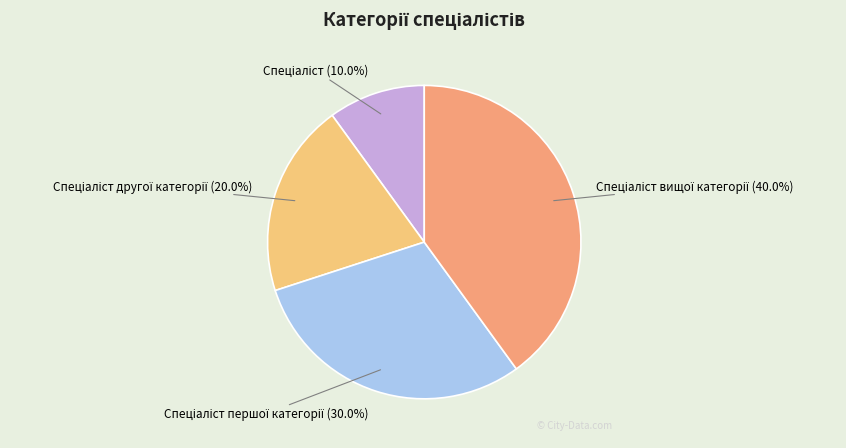

How many slices are in this pie chart?

4